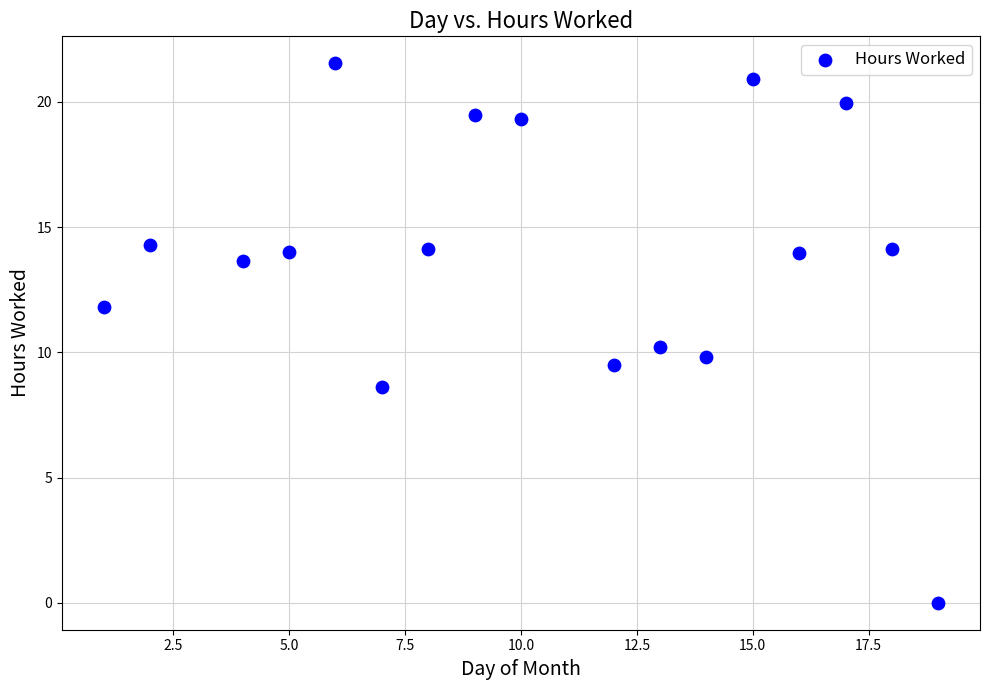

What is the range of X values (max minus min)?

18.0